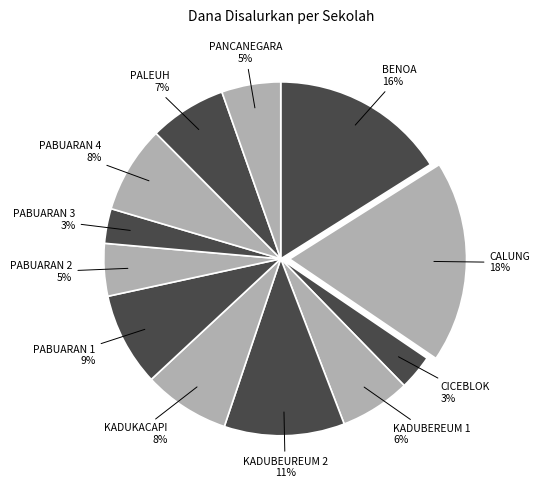

How many slices are in this pie chart?

12